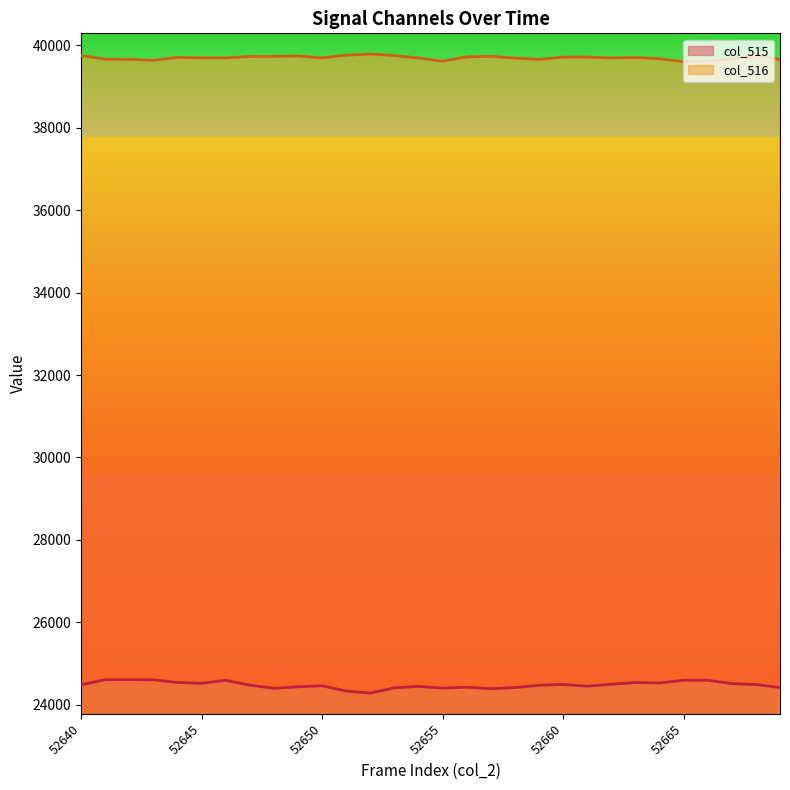

Count the number of data series in this chart.

2